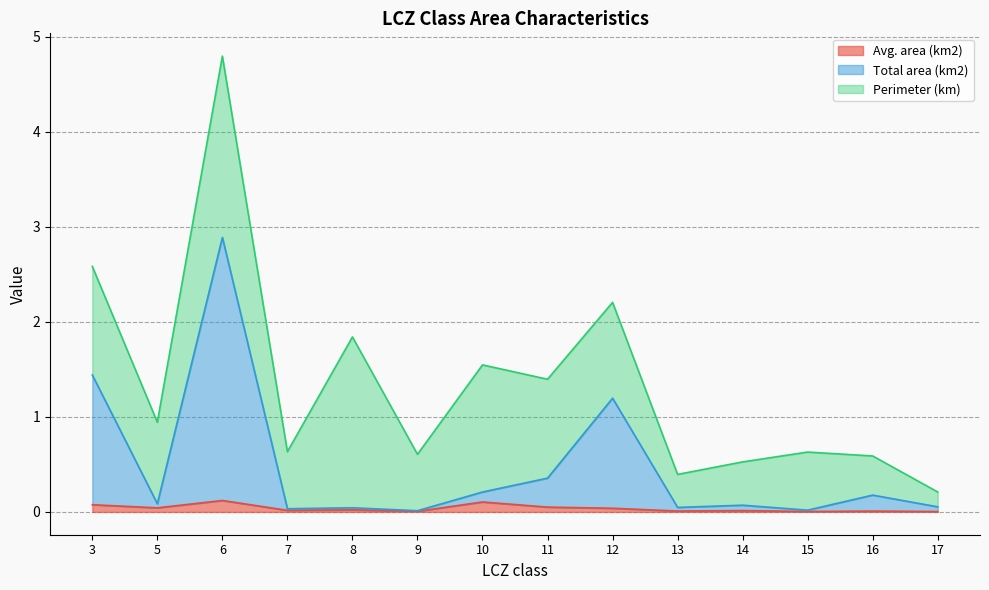

True or false: Avg. area (km2) and Total area (km2) cross at least once.

False